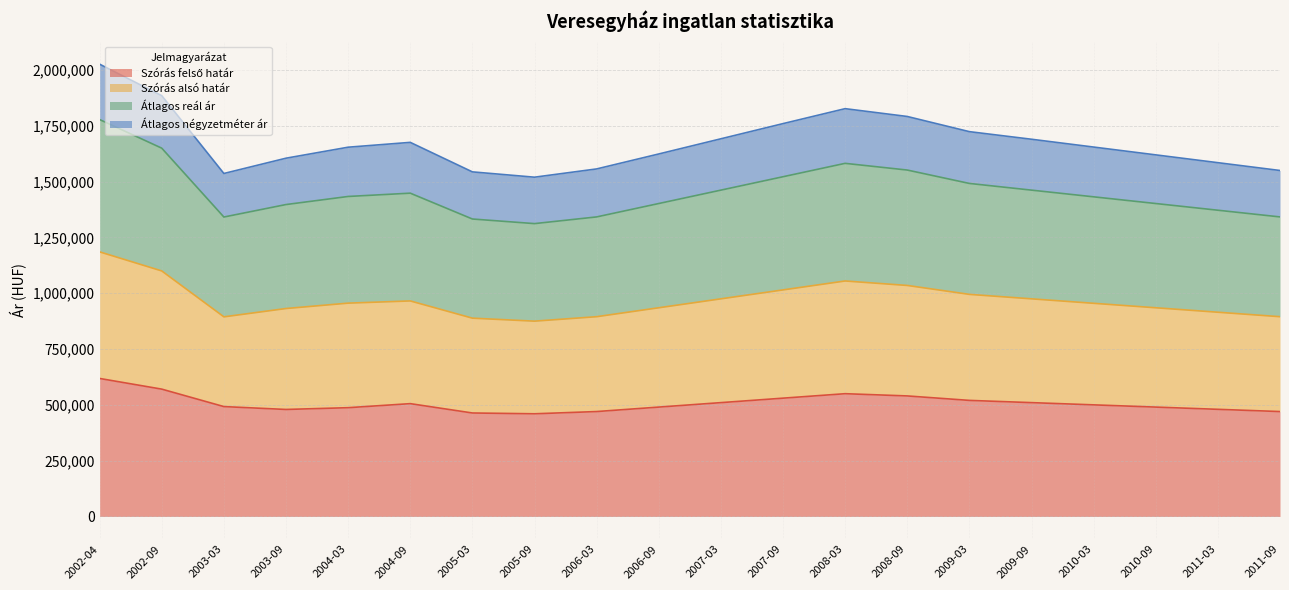

Between 2011-03 and 2003-03, which is larger?

2003-03